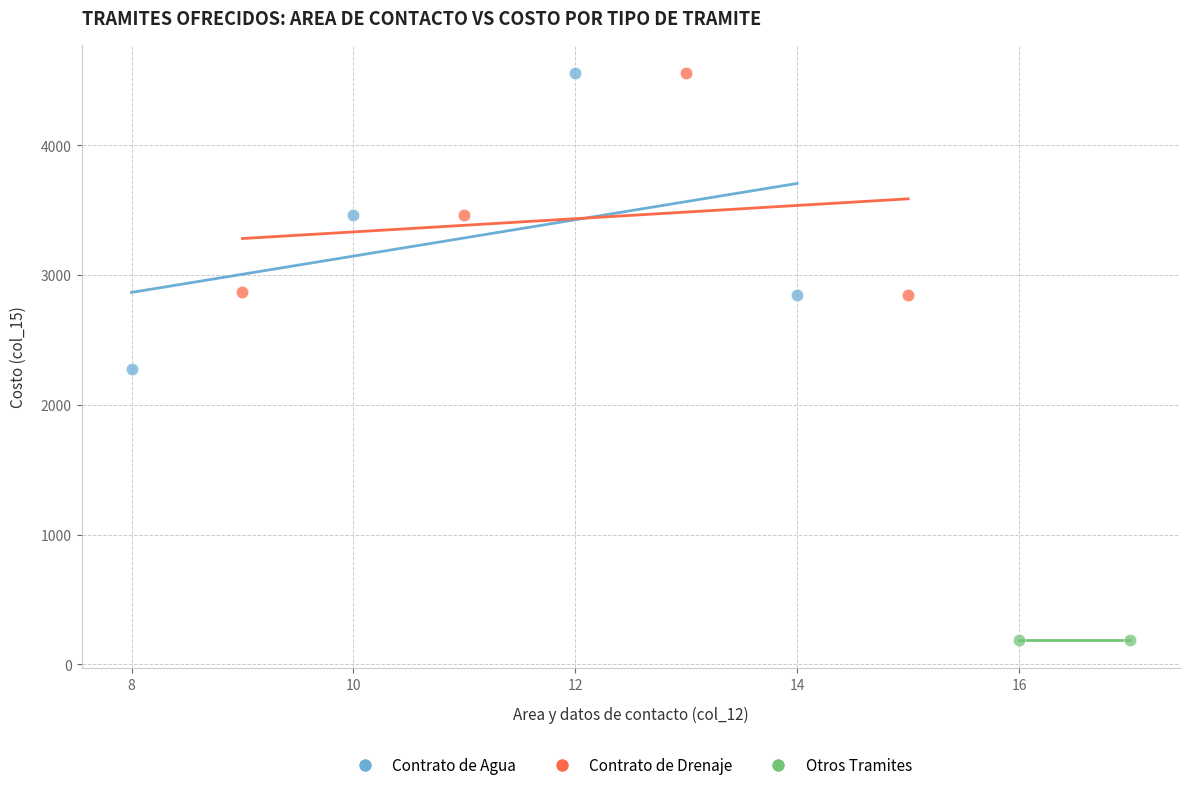

What are all the series names shown in the legend?

Contrato de Agua, Contrato de Drenaje, Otros Tramites